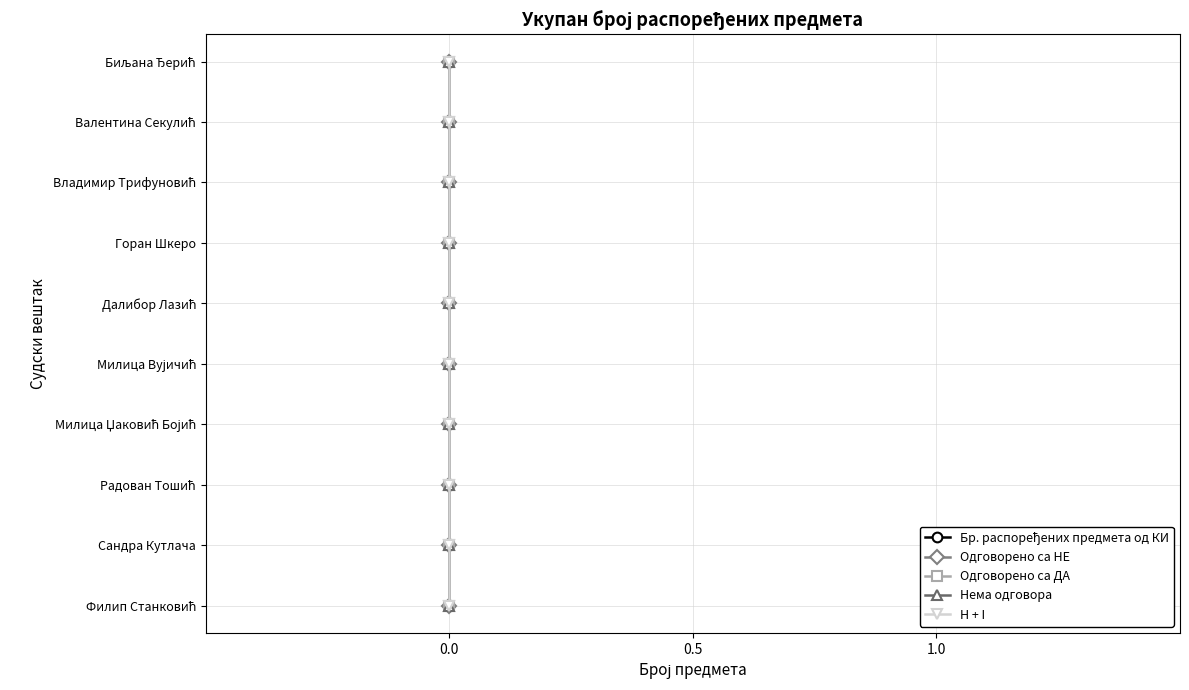

What are all the series names shown in the legend?

Бр. распоређених предмета од КИ, Одговорено са НЕ, Одговорено са ДА, Нема одговора, H + I